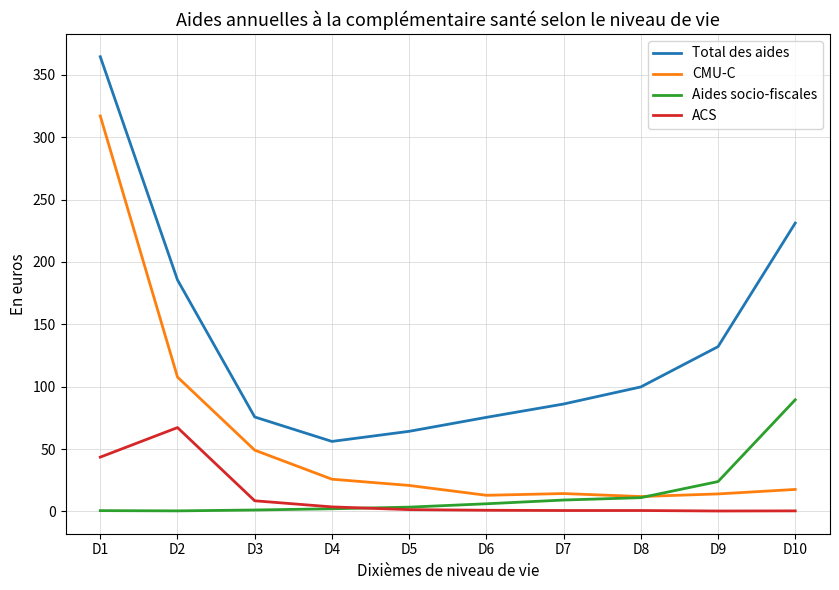

What is the sum of all CMU-C values?

591.2